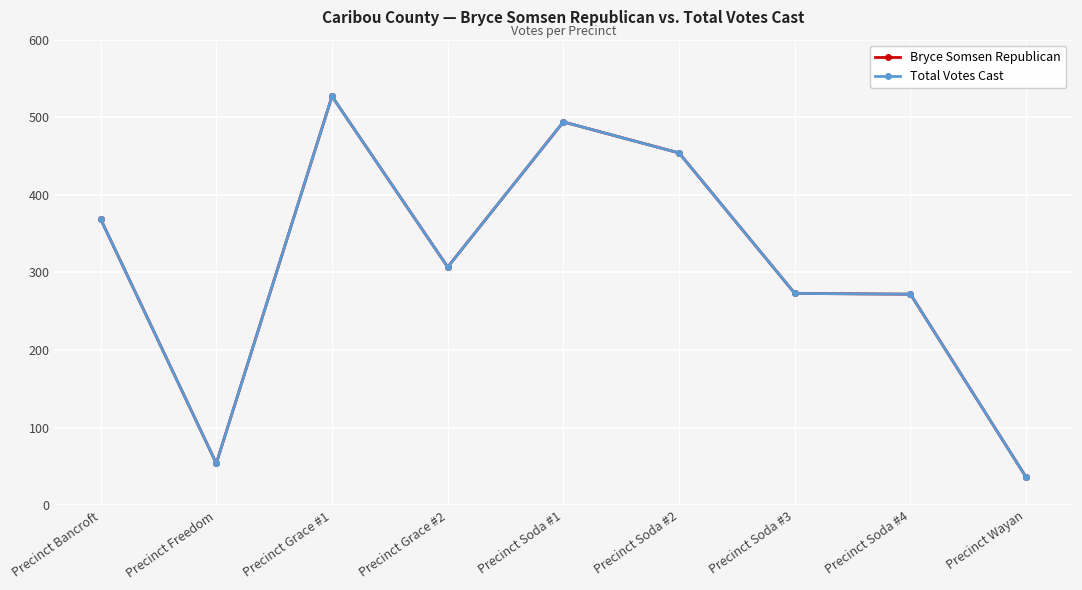

Reading left to right, what are all the values shown in this chart?

Bryce Somsen Republican: 369	54	527	307	494	454	273	272	36
Total Votes Cast: 369	54	527	307	494	454	273	272	36